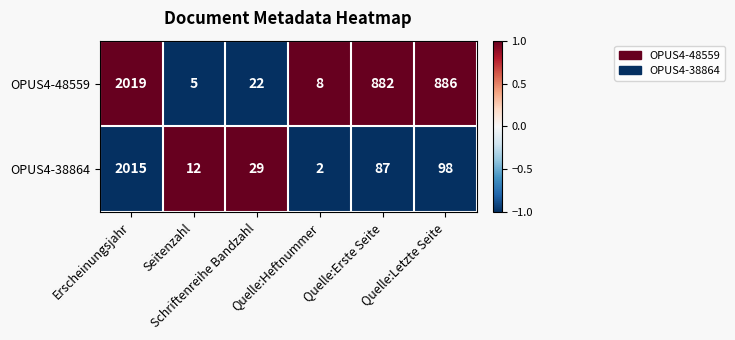

What is the highest value of the OPUS4-48559 series?

2019